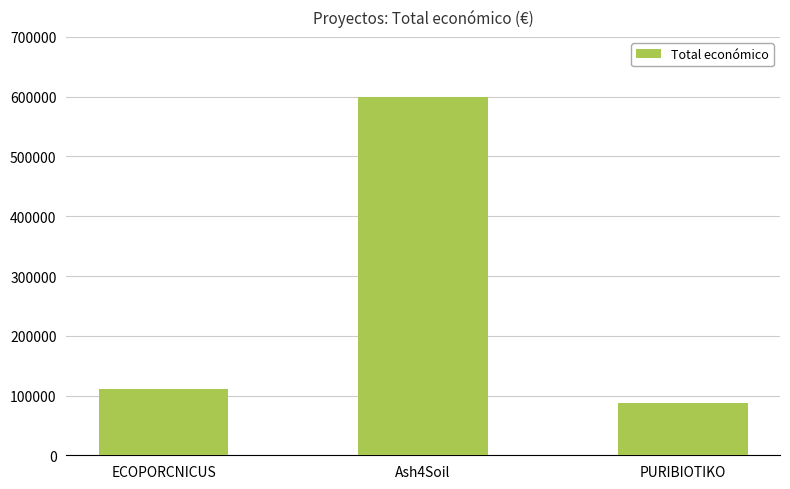

What is the minimum value shown in the chart?

88160